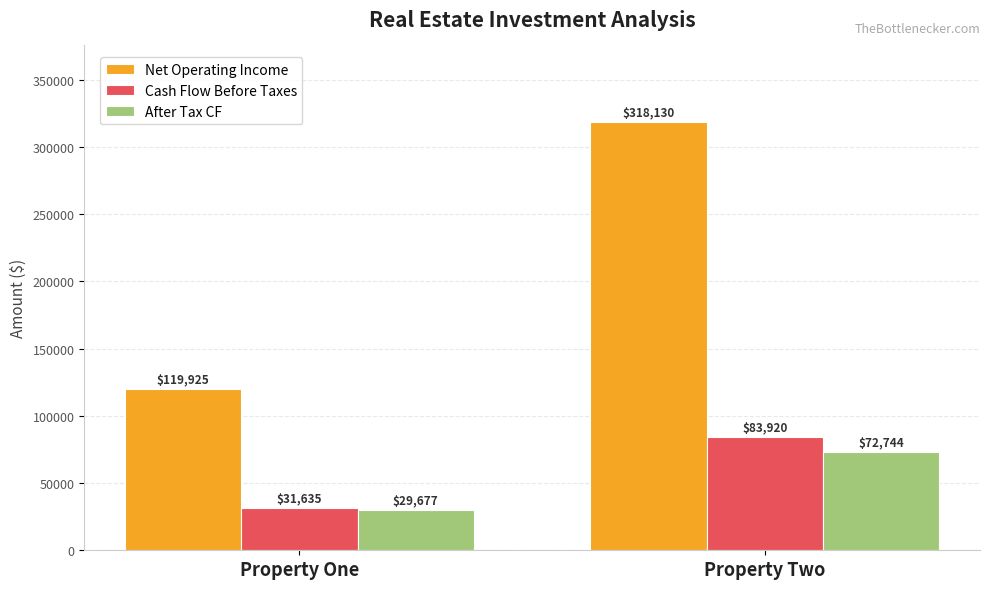

List the labels in order of Net Operating Income value, largest first.

Property Two, Property One